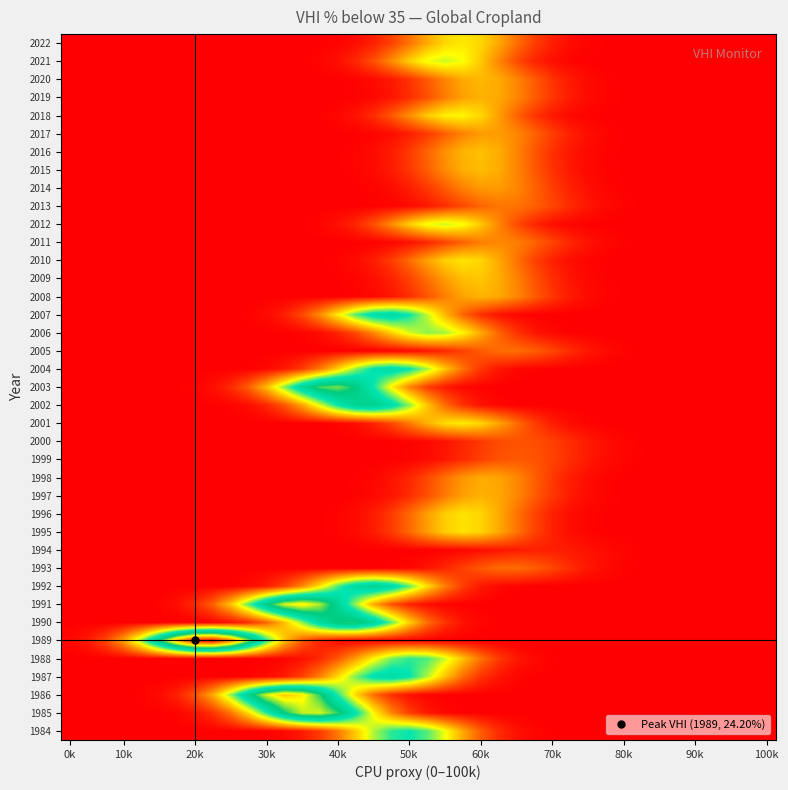

Reading left to right, extract all data points from this chart.

1984: 0.0	0.0	0.0	0.0	0.0	0.0	0.0	0.0	0.0	0.0	0.0	0.1	0.3	0.7	1.6	3.2	5.5	7.9	9.7	10.2	9.1	7.0	4.5	2.5	1.2	0.5	0.2	0.0	0.0	0.0	0.0	0.0	0.0	0.0	0.0	0.0	0.0	0.0	0.0	0.0
1985: 0.0	0.0	0.0	0.0	0.0	0.0	0.2	0.5	1.4	3.1	5.9	9.7	13.6	16.3	16.5	14.3	10.6	6.7	3.6	1.6	0.6	0.2	0.1	0.0	0.0	0.0	0.0	0.0	0.0	0.0	0.0	0.0	0.0	0.0	0.0	0.0	0.0	0.0	0.0	0.0
1986: 0.0	0.0	0.0	0.0	0.1	0.3	0.9	2.2	4.6	8.3	12.7	16.6	18.5	17.5	14.2	9.8	5.7	2.9	1.2	0.4	0.1	0.0	0.0	0.0	0.0	0.0	0.0	0.0	0.0	0.0	0.0	0.0	0.0	0.0	0.0	0.0	0.0	0.0	0.0	0.0
1987: 0.0	0.0	0.0	0.0	0.0	0.0	0.0	0.0	0.0	0.0	0.1	0.3	0.7	1.7	3.5	6.0	8.7	10.8	11.4	10.3	7.9	5.2	2.9	1.4	0.6	0.2	0.1	0.0	0.0	0.0	0.0	0.0	0.0	0.0	0.0	0.0	0.0	0.0	0.0	0.0
1988: 0.0	0.0	0.0	0.0	0.0	0.0	0.0	0.0	0.0	0.0	0.0	0.0	0.2	0.4	1.1	2.4	4.3	6.6	8.7	9.7	9.3	7.5	5.2	3.1	1.6	0.7	0.2	0.1	0.0	0.0	0.0	0.0	0.0	0.0	0.0	0.0	0.0	0.0	0.0	0.0
1989: 0.2	0.7	1.9	4.3	8.4	13.9	19.5	23.4	24.0	20.9	15.5	9.8	5.3	2.4	1.0	0.3	0.1	0.0	0.0	0.0	0.0	0.0	0.0	0.0	0.0	0.0	0.0	0.0	0.0	0.0	0.0	0.0	0.0	0.0	0.0	0.0	0.0	0.0	0.0	0.0
1990: 0.0	0.0	0.0	0.0	0.0	0.0	0.0	0.0	0.1	0.4	1.2	2.7	5.1	8.4	11.7	13.9	14.1	12.2	8.9	5.6	3.0	1.4	0.5	0.2	0.0	0.0	0.0	0.0	0.0	0.0	0.0	0.0	0.0	0.0	0.0	0.0	0.0	0.0	0.0	0.0
1991: 0.0	0.0	0.0	0.0	0.0	0.1	0.4	1.1	2.6	5.3	9.1	13.3	16.6	17.6	16.0	12.3	8.1	4.5	2.2	0.9	0.3	0.1	0.0	0.0	0.0	0.0	0.0	0.0	0.0	0.0	0.0	0.0	0.0	0.0	0.0	0.0	0.0	0.0	0.0	0.0
1992: 0.0	0.0	0.0	0.0	0.0	0.0	0.0	0.0	0.0	0.1	0.3	0.7	1.8	3.6	6.3	9.3	11.7	12.6	11.5	9.0	6.0	3.4	1.6	0.7	0.2	0.1	0.0	0.0	0.0	0.0	0.0	0.0	0.0	0.0	0.0	0.0	0.0	0.0	0.0	0.0
1993: 0.0	0.0	0.0	0.0	0.0	0.0	0.0	0.0	0.0	0.0	0.0	0.0	0.0	0.0	0.0	0.0	0.0	0.0	0.1	0.2	0.5	1.0	1.7	2.4	2.9	2.9	2.5	1.9	1.2	0.6	0.3	0.1	0.0	0.0	0.0	0.0	0.0	0.0	0.0	0.0
1994: 0.0	0.0	0.0	0.0	0.0	0.0	0.0	0.0	0.0	0.0	0.0	0.0	0.0	0.0	0.0	0.0	0.0	0.0	0.0	0.0	0.0	0.1	0.2	0.4	0.6	0.8	0.9	0.8	0.7	0.5	0.3	0.1	0.1	0.0	0.0	0.0	0.0	0.0	0.0	0.0
1995: 0.0	0.0	0.0	0.0	0.0	0.0	0.0	0.0	0.0	0.0	0.0	0.0	0.0	0.0	0.0	0.1	0.3	0.8	1.6	2.8	4.3	5.5	6.1	5.7	4.6	3.1	1.8	0.9	0.4	0.1	0.0	0.0	0.0	0.0	0.0	0.0	0.0	0.0	0.0	0.0
1996: 0.0	0.0	0.0	0.0	0.0	0.0	0.0	0.0	0.0	0.0	0.0	0.0	0.0	0.0	0.0	0.1	0.3	0.8	1.6	2.8	4.3	5.6	6.1	5.7	4.6	3.1	1.8	0.9	0.4	0.1	0.0	0.0	0.0	0.0	0.0	0.0	0.0	0.0	0.0	0.0
1997: 0.0	0.0	0.0	0.0	0.0	0.0	0.0	0.0	0.0	0.0	0.0	0.0	0.0	0.0	0.0	0.0	0.1	0.2	0.6	1.2	2.2	3.3	4.3	4.8	4.5	3.7	2.5	1.5	0.7	0.3	0.1	0.0	0.0	0.0	0.0	0.0	0.0	0.0	0.0	0.0
1998: 0.0	0.0	0.0	0.0	0.0	0.0	0.0	0.0	0.0	0.0	0.0	0.0	0.0	0.0	0.0	0.0	0.1	0.2	0.5	1.1	1.9	3.0	4.0	4.6	4.5	3.7	2.6	1.5	0.8	0.3	0.1	0.0	0.0	0.0	0.0	0.0	0.0	0.0	0.0	0.0
1999: 0.0	0.0	0.0	0.0	0.0	0.0	0.0	0.0	0.0	0.0	0.0	0.0	0.0	0.0	0.0	0.0	0.0	0.0	0.0	0.1	0.3	0.6	1.1	1.7	2.2	2.4	2.3	1.8	1.2	0.7	0.3	0.1	0.1	0.0	0.0	0.0	0.0	0.0	0.0	0.0
2000: 0.0	0.0	0.0	0.0	0.0	0.0	0.0	0.0	0.0	0.0	0.0	0.0	0.0	0.0	0.0	0.0	0.0	0.0	0.0	0.1	0.3	0.5	1.0	1.5	2.0	2.2	2.1	1.7	1.2	0.7	0.4	0.2	0.1	0.0	0.0	0.0	0.0	0.0	0.0	0.0
2001: 0.0	0.0	0.0	0.0	0.0	0.0	0.0	0.0	0.0	0.0	0.0	0.0	0.0	0.0	0.0	0.1	0.4	0.9	1.9	3.3	4.8	6.0	6.4	5.8	4.5	2.9	1.7	0.8	0.3	0.1	0.0	0.0	0.0	0.0	0.0	0.0	0.0	0.0	0.0	0.0
2002: 0.0	0.0	0.0	0.0	0.0	0.0	0.0	0.0	0.0	0.1	0.4	1.0	2.3	4.4	7.3	10.3	12.5	12.8	11.2	8.4	5.3	2.9	1.3	0.5	0.2	0.1	0.0	0.0	0.0	0.0	0.0	0.0	0.0	0.0	0.0	0.0	0.0	0.0	0.0	0.0
2003: 0.0	0.0	0.0	0.0	0.0	0.0	0.0	0.1	0.4	1.1	2.6	5.0	8.5	12.1	14.7	15.2	13.5	10.2	6.5	3.6	1.7	0.7	0.2	0.1	0.0	0.0	0.0	0.0	0.0	0.0	0.0	0.0	0.0	0.0	0.0	0.0	0.0	0.0	0.0	0.0
2004: 0.0	0.0	0.0	0.0	0.0	0.0	0.0	0.0	0.0	0.0	0.1	0.2	0.7	1.6	3.3	5.7	8.4	10.6	11.3	10.3	8.1	5.3	3.0	1.5	0.6	0.2	0.1	0.0	0.0	0.0	0.0	0.0	0.0	0.0	0.0	0.0	0.0	0.0	0.0	0.0
2005: 0.0	0.0	0.0	0.0	0.0	0.0	0.0	0.0	0.0	0.0	0.0	0.0	0.0	0.0	0.0	0.0	0.0	0.0	0.1	0.2	0.6	1.1	1.8	2.5	2.9	3.0	2.6	1.9	1.2	0.6	0.3	0.1	0.0	0.0	0.0	0.0	0.0	0.0	0.0	0.0
2006: 0.0	0.0	0.0	0.0	0.0	0.0	0.0	0.0	0.0	0.0	0.0	0.0	0.0	0.1	0.4	0.9	2.0	3.6	5.6	7.4	8.4	8.1	6.6	4.6	2.7	1.4	0.6	0.2	0.1	0.0	0.0	0.0	0.0	0.0	0.0	0.0	0.0	0.0	0.0	0.0
2007: 0.0	0.0	0.0	0.0	0.0	0.0	0.0	0.0	0.0	0.0	0.1	0.3	0.8	2.0	3.8	6.4	9.2	11.1	11.5	10.2	7.7	4.9	2.7	1.2	0.5	0.2	0.0	0.0	0.0	0.0	0.0	0.0	0.0	0.0	0.0	0.0	0.0	0.0	0.0	0.0
2008: 0.0	0.0	0.0	0.0	0.0	0.0	0.0	0.0	0.0	0.0	0.0	0.0	0.0	0.0	0.0	0.0	0.1	0.2	0.6	1.3	2.2	3.4	4.4	4.9	4.6	3.7	2.5	1.5	0.7	0.3	0.1	0.0	0.0	0.0	0.0	0.0	0.0	0.0	0.0	0.0
2009: 0.0	0.0	0.0	0.0	0.0	0.0	0.0	0.0	0.0	0.0	0.0	0.0	0.0	0.0	0.0	0.0	0.1	0.4	0.9	1.8	3.0	4.3	5.2	5.3	4.7	3.5	2.2	1.2	0.6	0.2	0.1	0.0	0.0	0.0	0.0	0.0	0.0	0.0	0.0	0.0
2010: 0.0	0.0	0.0	0.0	0.0	0.0	0.0	0.0	0.0	0.0	0.0	0.0	0.0	0.0	0.0	0.1	0.3	0.8	1.6	2.9	4.4	5.6	6.2	5.7	4.6	3.1	1.8	0.9	0.4	0.1	0.0	0.0	0.0	0.0	0.0	0.0	0.0	0.0	0.0	0.0
2011: 0.0	0.0	0.0	0.0	0.0	0.0	0.0	0.0	0.0	0.0	0.0	0.0	0.0	0.0	0.0	0.0	0.0	0.1	0.2	0.5	1.0	1.7	2.6	3.4	3.7	3.4	2.7	1.8	1.1	0.5	0.2	0.1	0.0	0.0	0.0	0.0	0.0	0.0	0.0	0.0
2012: 0.0	0.0	0.0	0.0	0.0	0.0	0.0	0.0	0.0	0.0	0.0	0.0	0.0	0.0	0.2	0.4	1.1	2.2	3.8	5.6	7.0	7.6	6.9	5.4	3.6	2.0	1.0	0.4	0.1	0.0	0.0	0.0	0.0	0.0	0.0	0.0	0.0	0.0	0.0	0.0
2013: 0.0	0.0	0.0	0.0	0.0	0.0	0.0	0.0	0.0	0.0	0.0	0.0	0.0	0.0	0.0	0.0	0.0	0.0	0.1	0.3	0.7	1.2	2.0	2.7	3.1	3.1	2.6	1.9	1.2	0.6	0.3	0.1	0.0	0.0	0.0	0.0	0.0	0.0	0.0	0.0
2014: 0.0	0.0	0.0	0.0	0.0	0.0	0.0	0.0	0.0	0.0	0.0	0.0	0.0	0.0	0.0	0.0	0.0	0.1	0.3	0.8	1.5	2.5	3.5	4.1	4.2	3.6	2.7	1.7	0.9	0.4	0.2	0.1	0.0	0.0	0.0	0.0	0.0	0.0	0.0	0.0
2015: 0.0	0.0	0.0	0.0	0.0	0.0	0.0	0.0	0.0	0.0	0.0	0.0	0.0	0.0	0.0	0.0	0.1	0.3	0.7	1.5	2.5	3.8	4.7	5.1	4.6	3.6	2.4	1.4	0.7	0.3	0.1	0.0	0.0	0.0	0.0	0.0	0.0	0.0	0.0	0.0
2016: 0.0	0.0	0.0	0.0	0.0	0.0	0.0	0.0	0.0	0.0	0.0	0.0	0.0	0.0	0.0	0.0	0.1	0.3	0.8	1.6	2.7	3.9	4.9	5.2	4.7	3.6	2.3	1.3	0.6	0.3	0.1	0.0	0.0	0.0	0.0	0.0	0.0	0.0	0.0	0.0
2017: 0.0	0.0	0.0	0.0	0.0	0.0	0.0	0.0	0.0	0.0	0.0	0.0	0.0	0.0	0.0	0.0	0.0	0.1	0.4	0.8	1.5	2.5	3.5	4.2	4.2	3.6	2.7	1.7	0.9	0.4	0.2	0.1	0.0	0.0	0.0	0.0	0.0	0.0	0.0	0.0
2018: 0.0	0.0	0.0	0.0	0.0	0.0	0.0	0.0	0.0	0.0	0.0	0.0	0.0	0.0	0.1	0.2	0.5	1.2	2.4	3.9	5.4	6.5	6.6	5.8	4.3	2.7	1.5	0.7	0.3	0.1	0.0	0.0	0.0	0.0	0.0	0.0	0.0	0.0	0.0	0.0
2019: 0.0	0.0	0.0	0.0	0.0	0.0	0.0	0.0	0.0	0.0	0.0	0.0	0.0	0.0	0.0	0.0	0.1	0.2	0.6	1.2	2.2	3.3	4.3	4.8	4.5	3.7	2.5	1.5	0.7	0.3	0.1	0.0	0.0	0.0	0.0	0.0	0.0	0.0	0.0	0.0
2020: 0.0	0.0	0.0	0.0	0.0	0.0	0.0	0.0	0.0	0.0	0.0	0.0	0.0	0.0	0.0	0.0	0.1	0.3	0.7	1.4	2.4	3.6	4.6	5.0	4.6	3.6	2.4	1.4	0.7	0.3	0.1	0.0	0.0	0.0	0.0	0.0	0.0	0.0	0.0	0.0
2021: 0.0	0.0	0.0	0.0	0.0	0.0	0.0	0.0	0.0	0.0	0.0	0.0	0.0	0.0	0.2	0.4	1.1	2.2	3.8	5.6	7.0	7.6	6.9	5.4	3.6	2.0	1.0	0.4	0.1	0.0	0.0	0.0	0.0	0.0	0.0	0.0	0.0	0.0	0.0	0.0
2022: 0.0	0.0	0.0	0.0	0.0	0.0	0.0	0.0	0.0	0.0	0.0	0.0	0.0	0.0	0.0	0.1	0.4	0.9	1.8	3.1	4.6	5.8	6.3	5.8	4.5	3.0	1.7	0.8	0.3	0.1	0.0	0.0	0.0	0.0	0.0	0.0	0.0	0.0	0.0	0.0